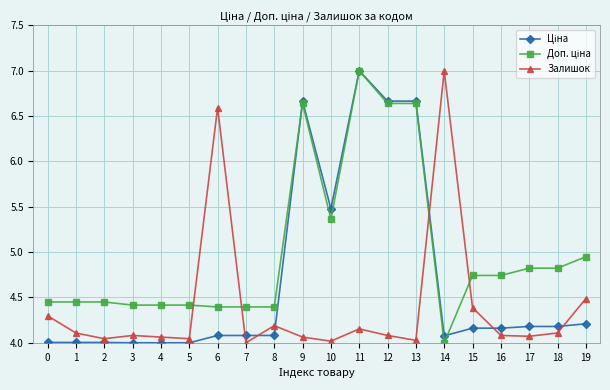

What is the total value across all series at 19?

13.6